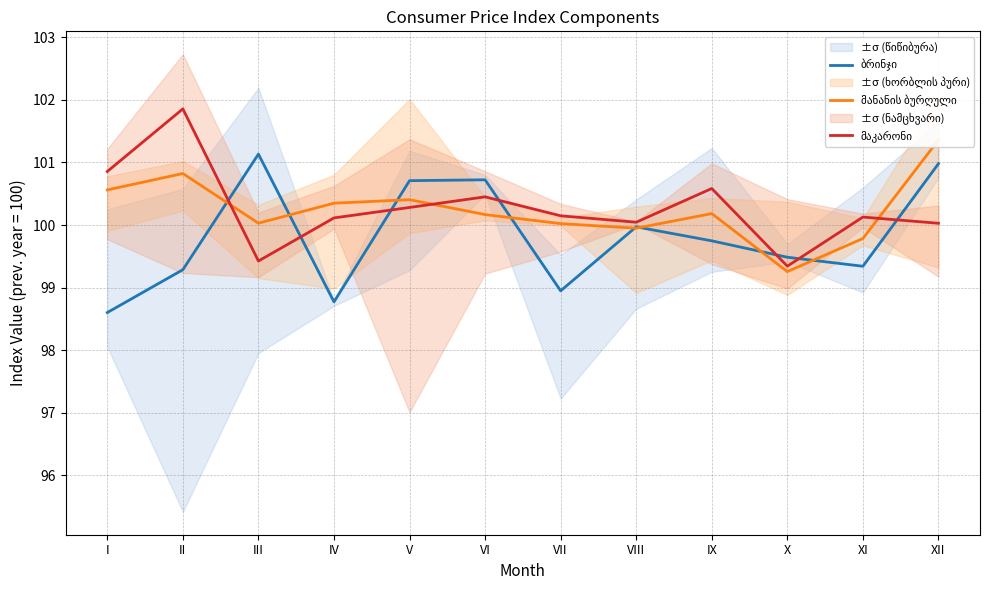

What is the maximum value for მაკარონი?

101.9